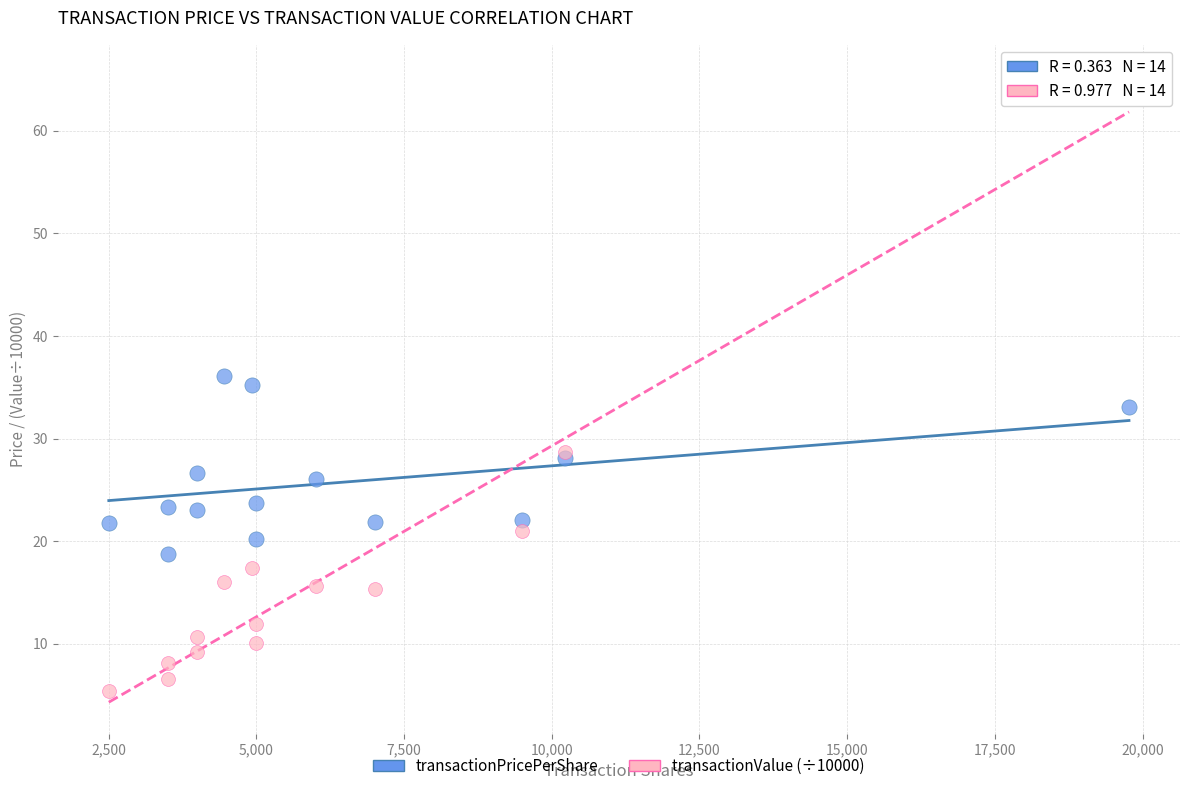

What are all the series names shown in the legend?

transactionPricePerShare, transactionValue (÷10000)